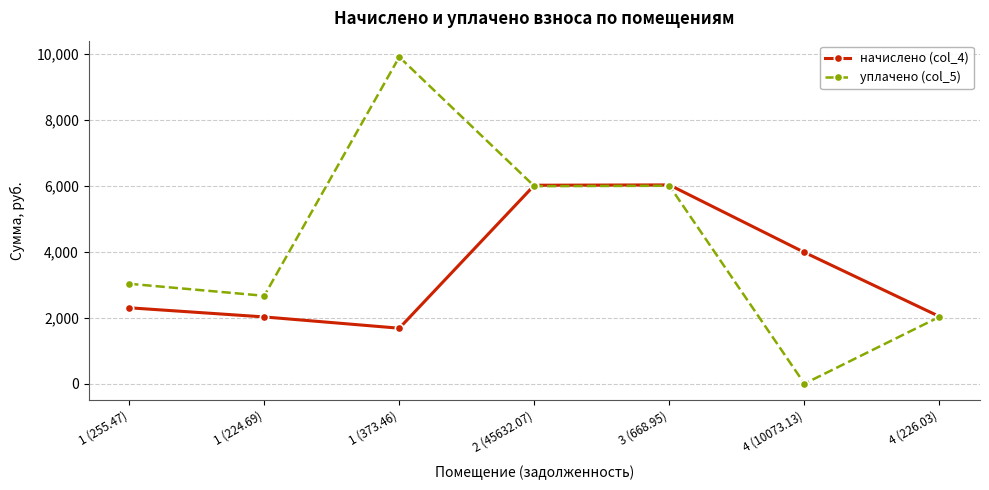

List the series in order of their peak value, highest first.

уплачено (col_5), начислено (col_4)